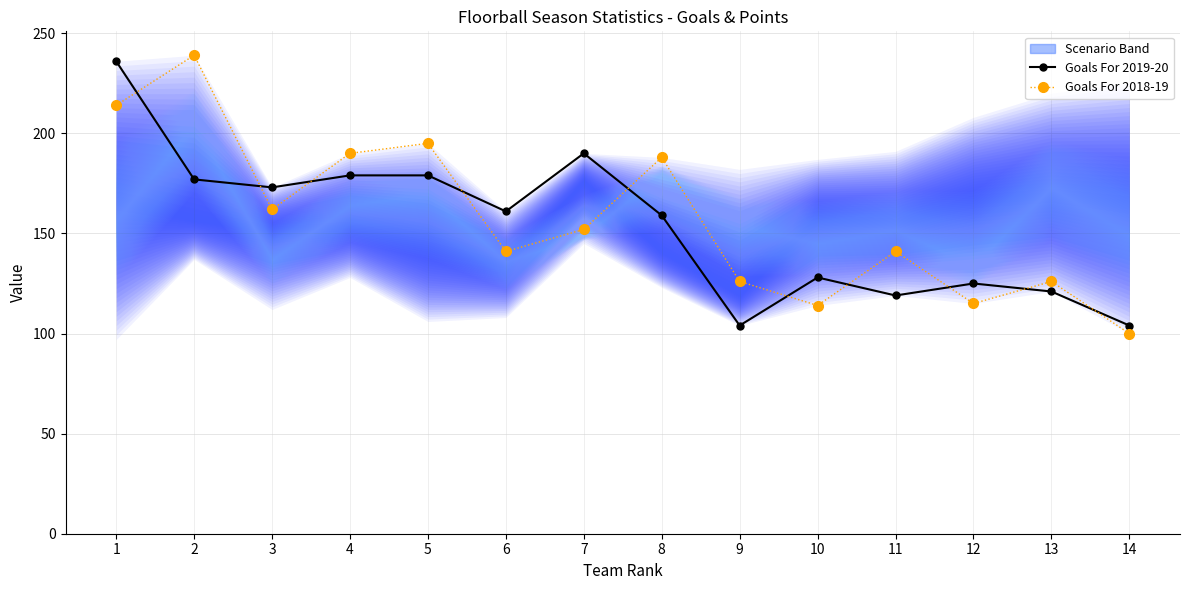

What is the difference between the maximum and minimum values in the Goals For 2019-20 series?

132